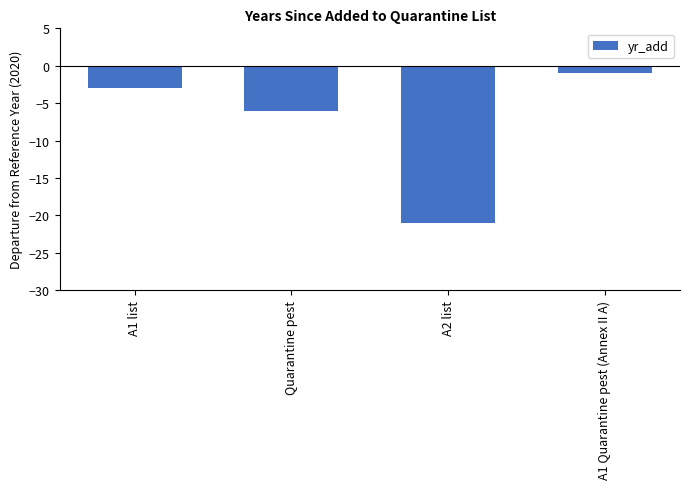

What is the difference between the second highest and minimum values?

18